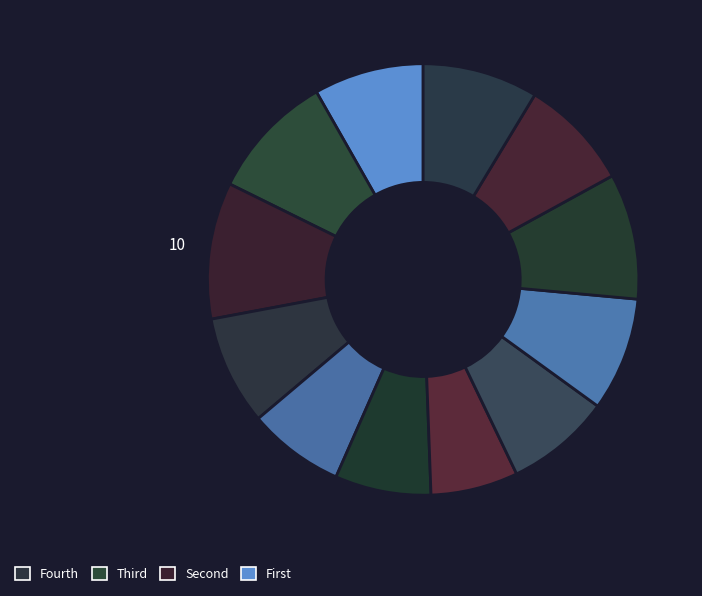

Is there a majority slice in this chart?

No